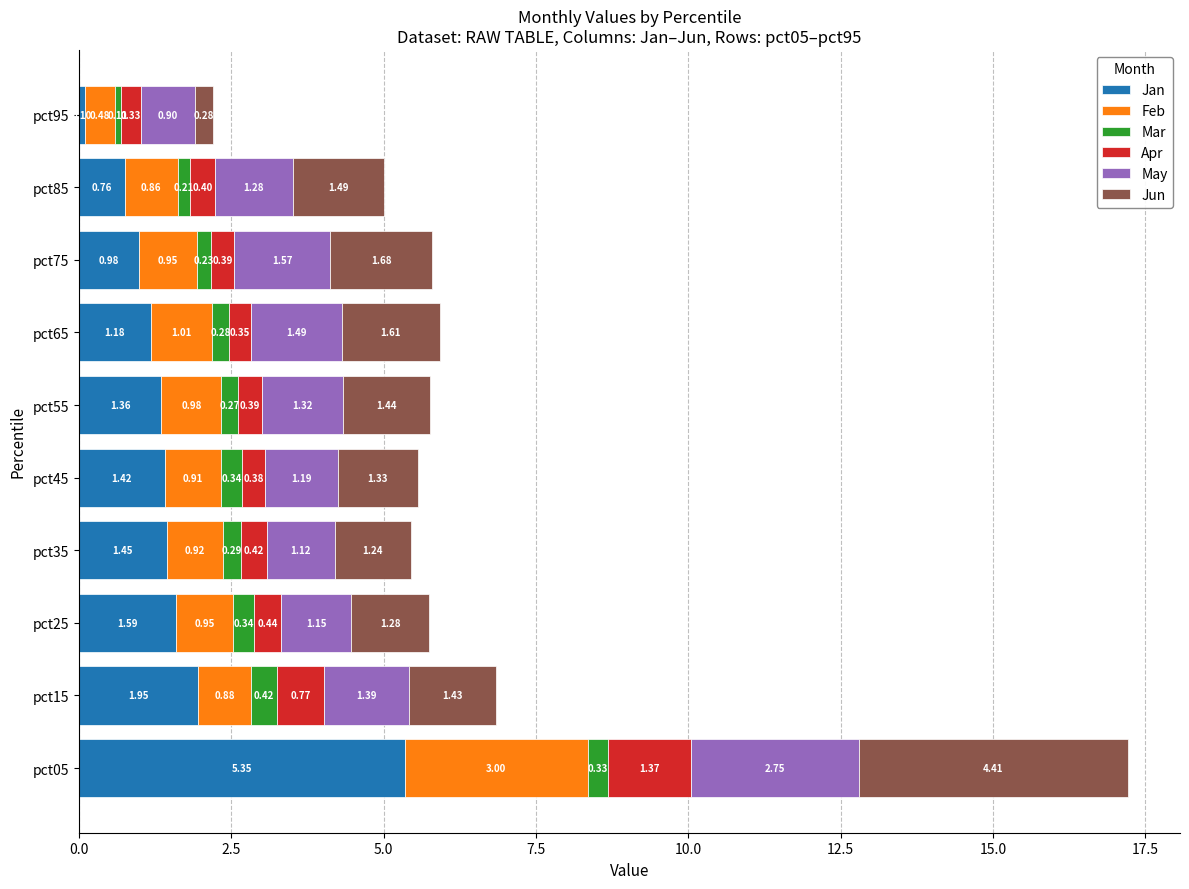

What is the difference between the maximum and minimum values in the Jan series?

5.2